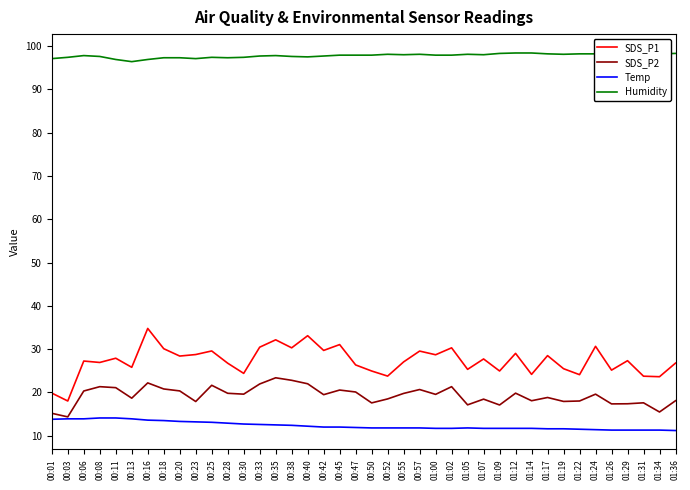

What is the sum of the Humidity values at 01:00 and 01:02?

195.8